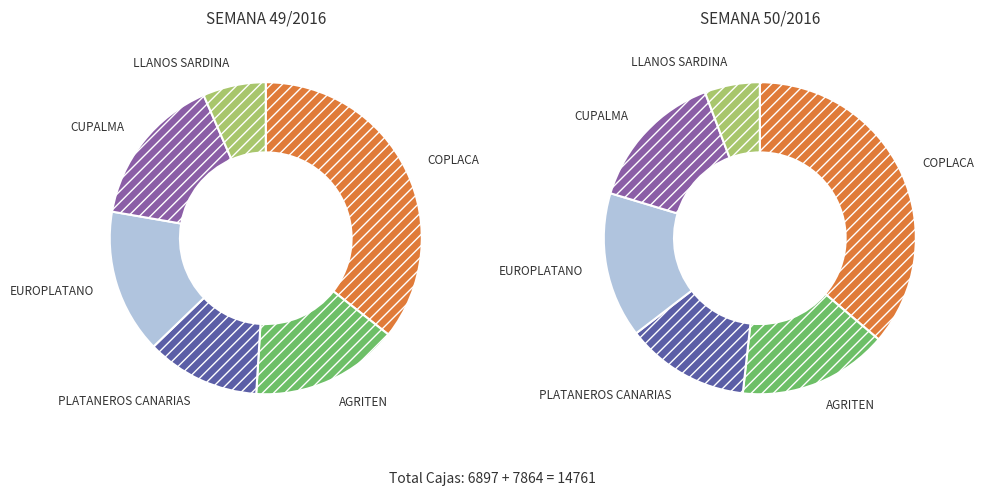

Count the number of slices in the pie.

6